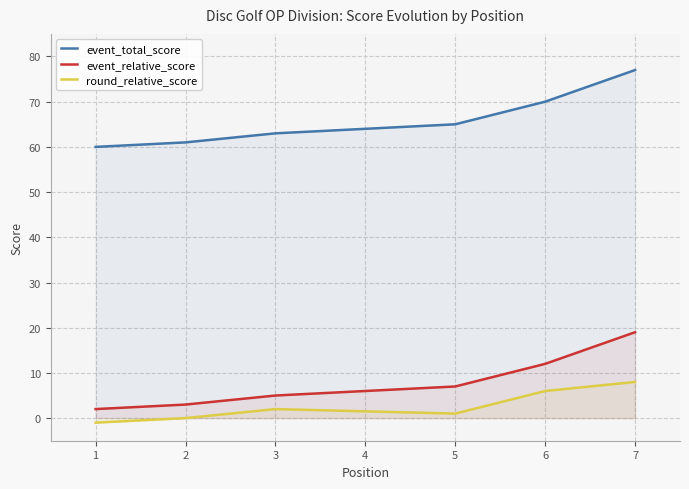

Which series has the largest total across all categories?

event_total_score